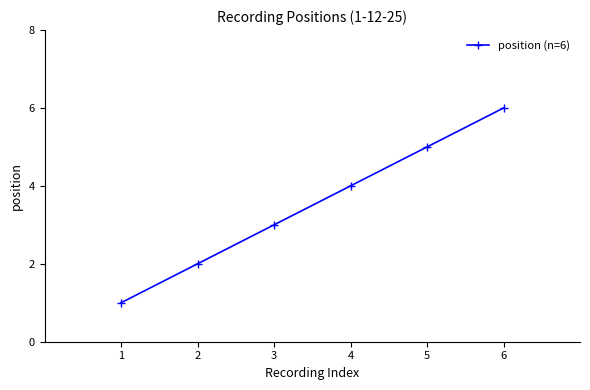

Reading right to left, list all the values displayed in this chart.

6	5	4	3	2	1